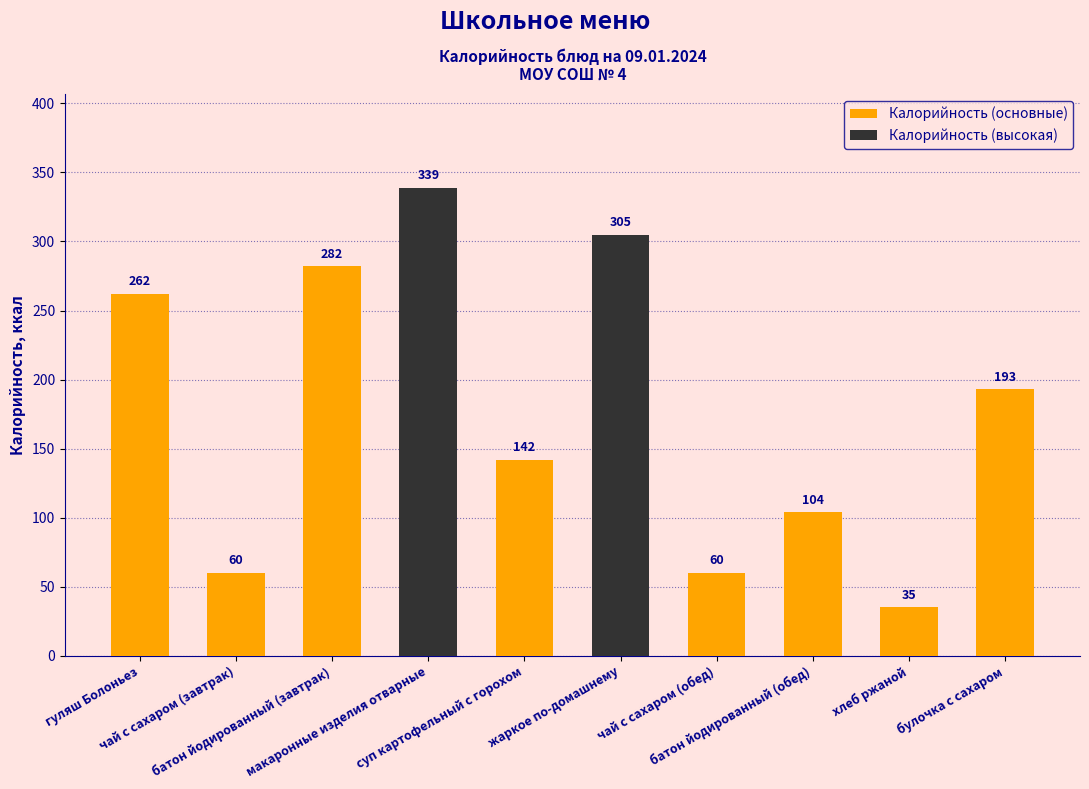

At which category does the chart reach its peak across all series?

макаронные изделия отварные